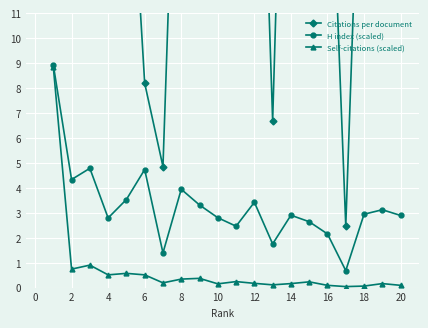

True or false: Self-citations (scaled) and H index (scaled) cross at least once.

False